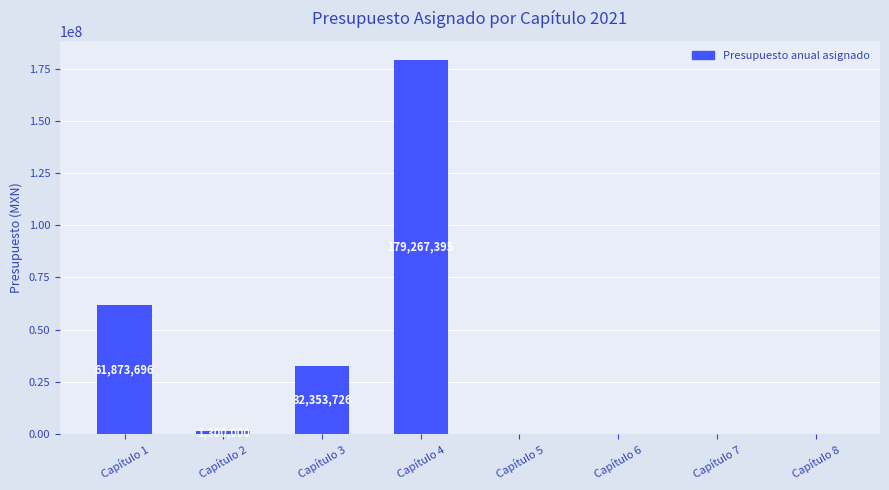

What is the sum of all values?

274794817